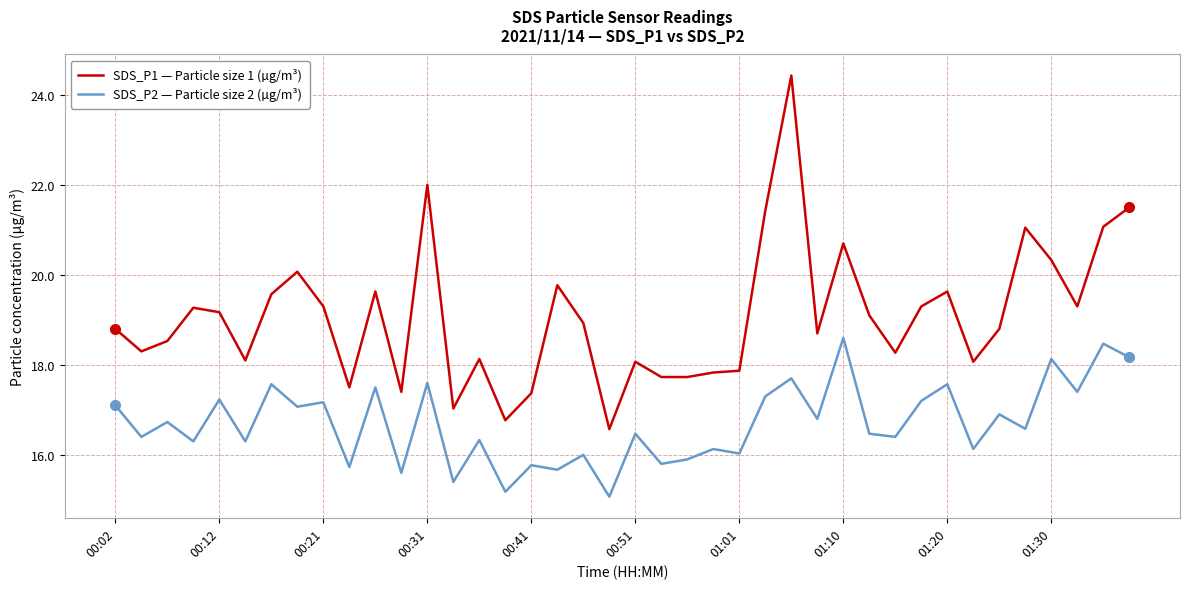

Which series has the largest total across all categories?

SDS_P1 — Particle size 1 (µg/m³)